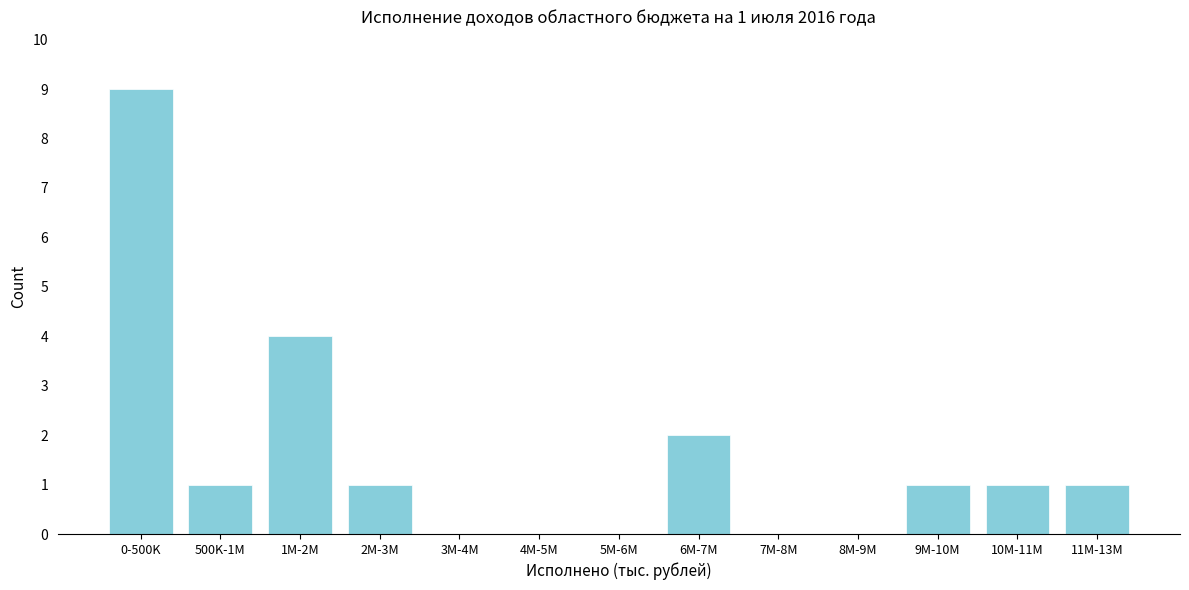

Reading right to left, extract all data points from this chart.

11M-13M=1	10M-11M=1	9M-10M=1	8M-9M=0	7M-8M=0	6M-7M=2	5M-6M=0	4M-5M=0	3M-4M=0	2M-3M=1	1M-2M=4	500K-1M=1	0-500K=9